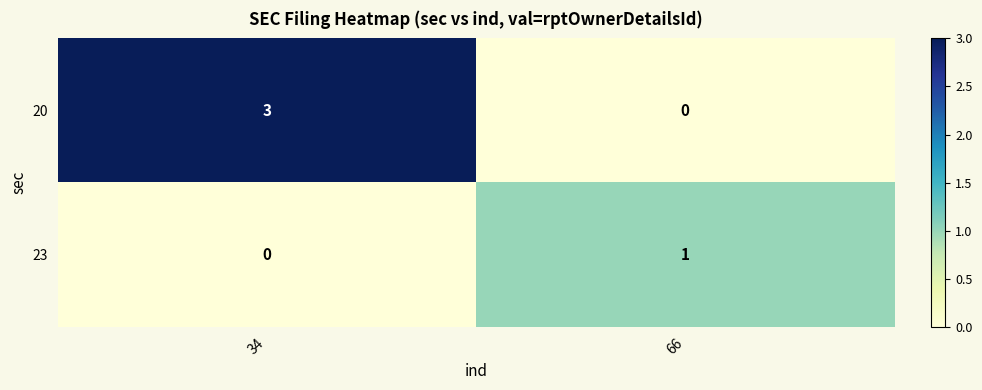

Reading right to left, transcribe all the data shown in this chart.

20: 0	3
23: 1	0